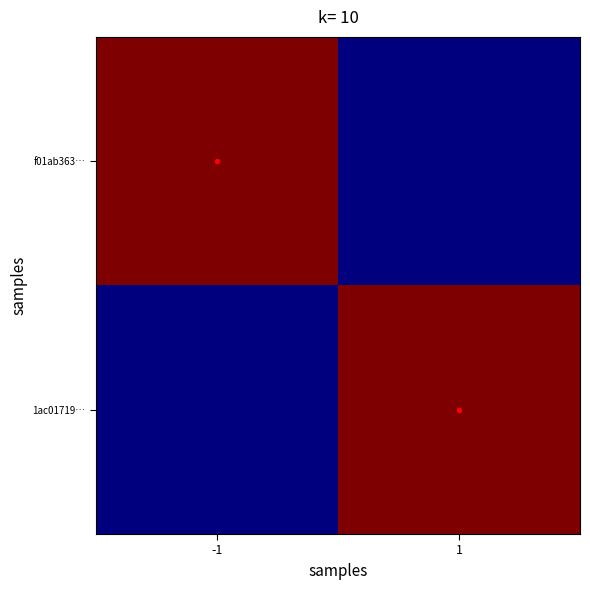

Which label corresponds to the largest value in the chart?

-1